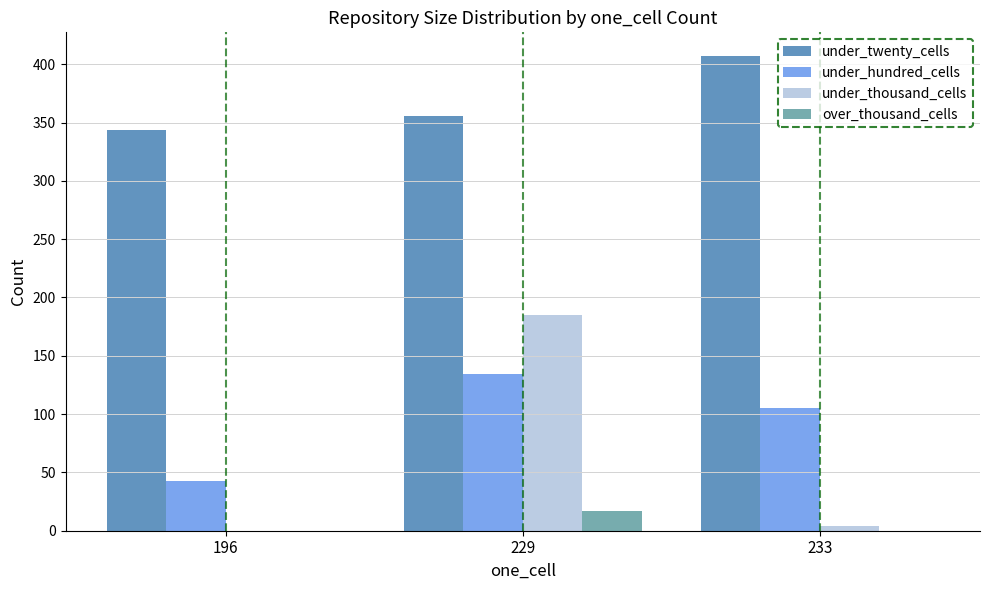

What is the total value across all series at 229?

692